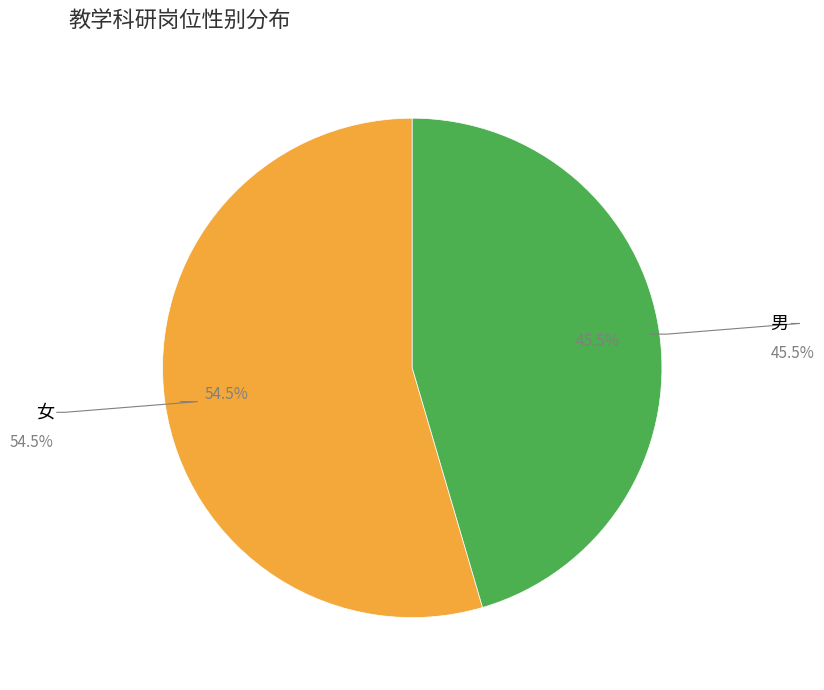

Does any single category account for the majority?

Yes